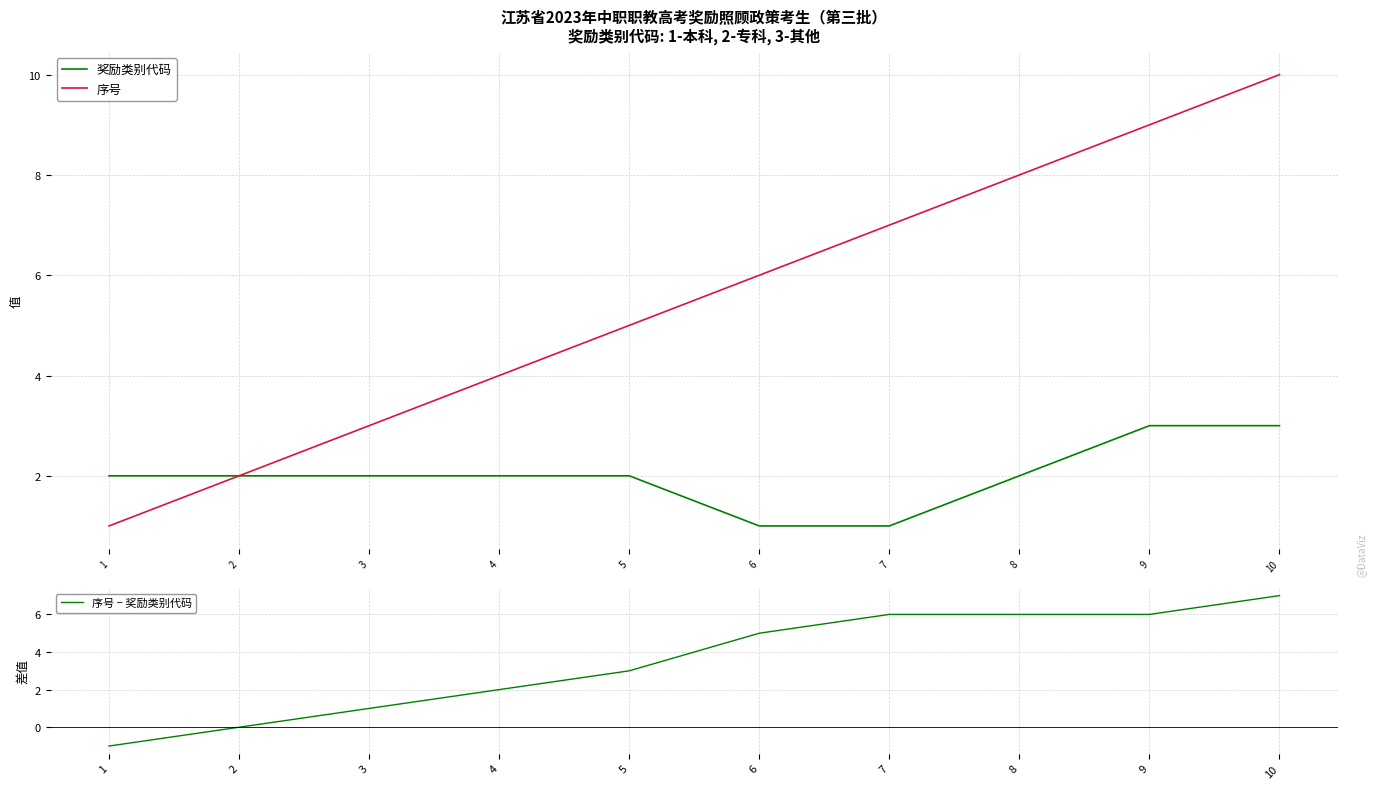

At 1, list the series in order from smallest to largest.

序号 − 奖励类别代码, 序号, 奖励类别代码